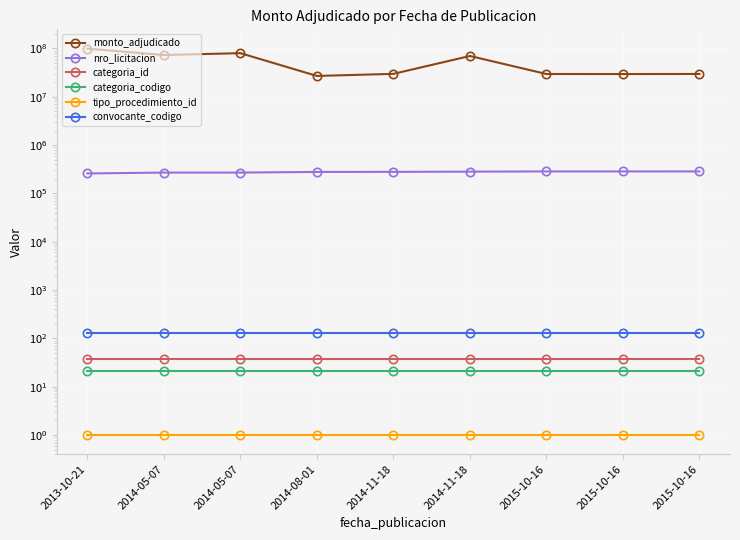

How many lines are shown in the chart?

6